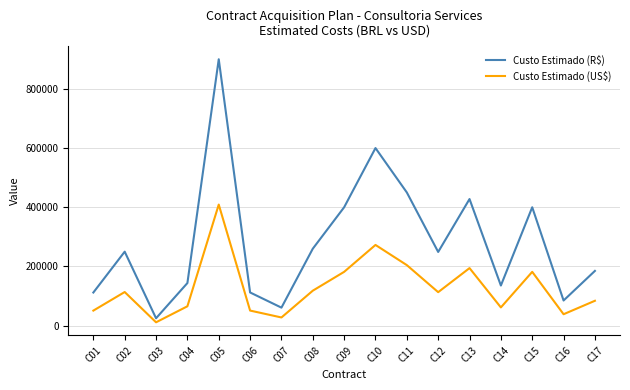

True or false: Custo Estimado (US$) has more than 2 points higher than both neighbors.

True